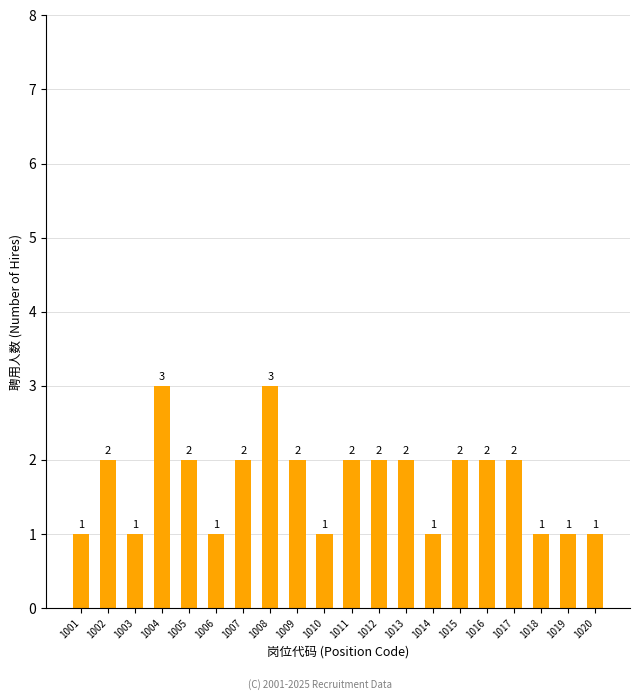

Is it true that the value at 1013 is 2?

True